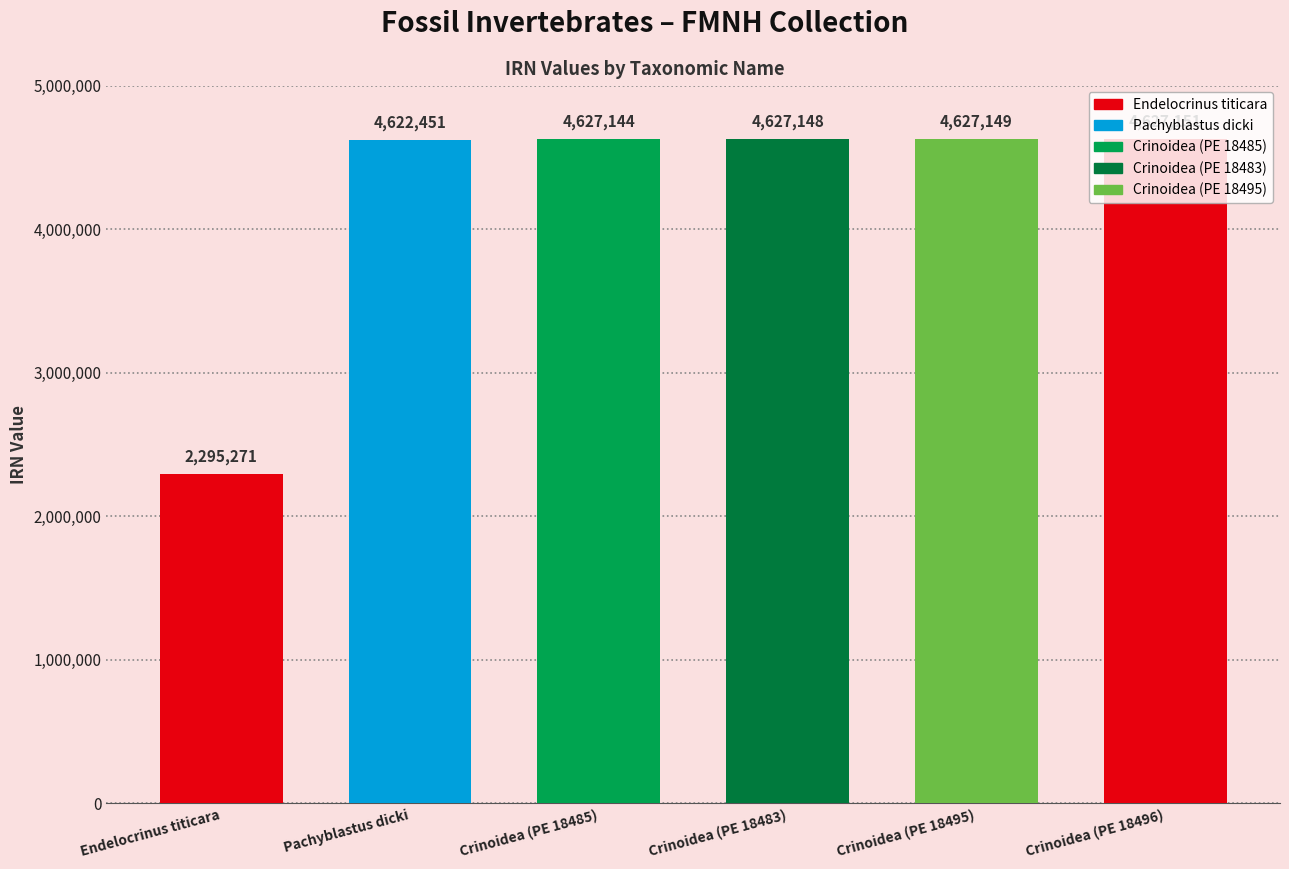

Reading right to left, extract all data points from this chart.

4627151	4627149	4627148	4627144	4622451	2295271